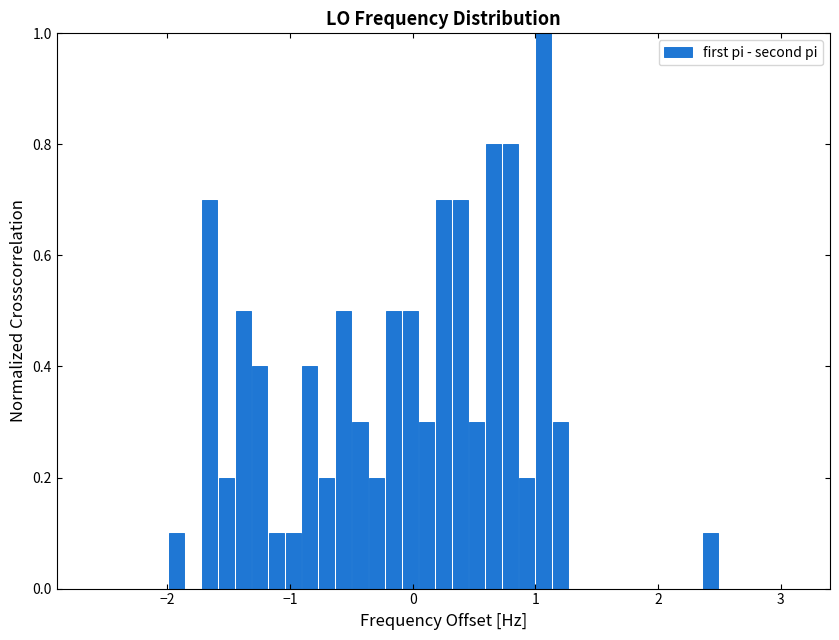

Around what value on the x-axis is the tallest bar? Give the approximate position of its centre, as read against the axis.

1.1